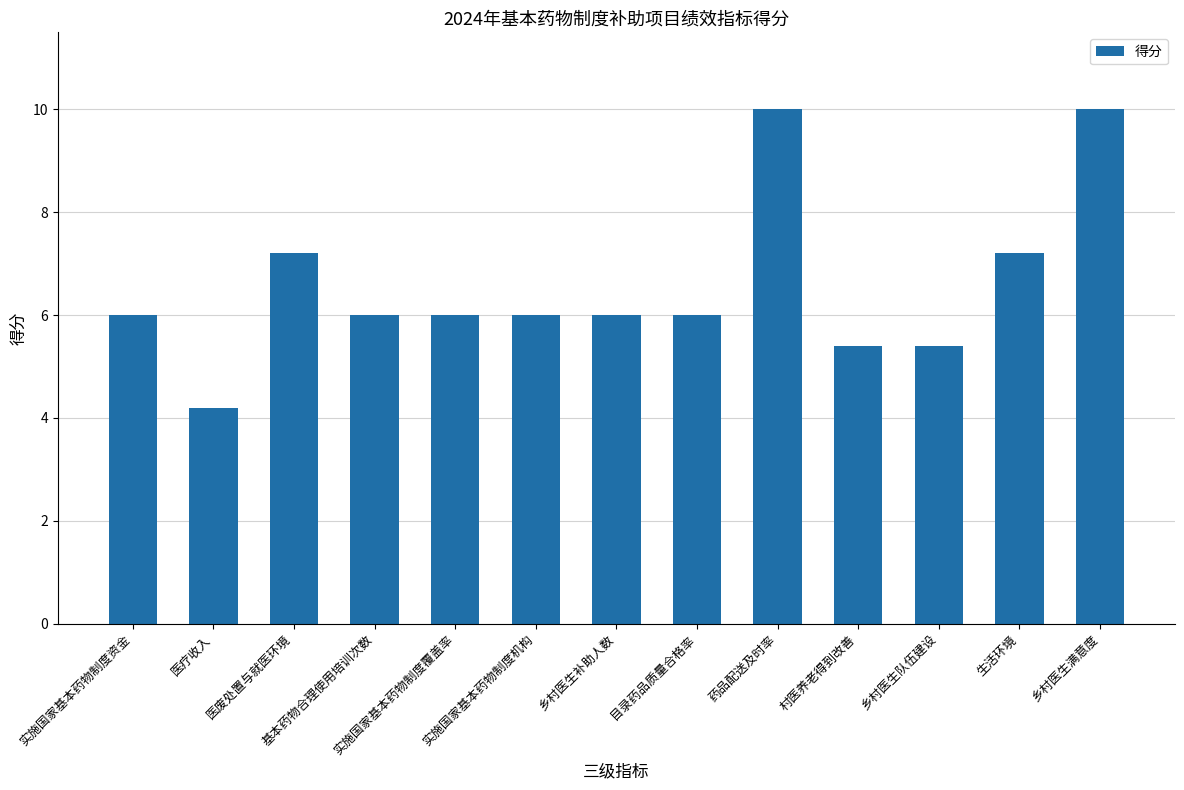

How many distinct data groups are displayed?

1